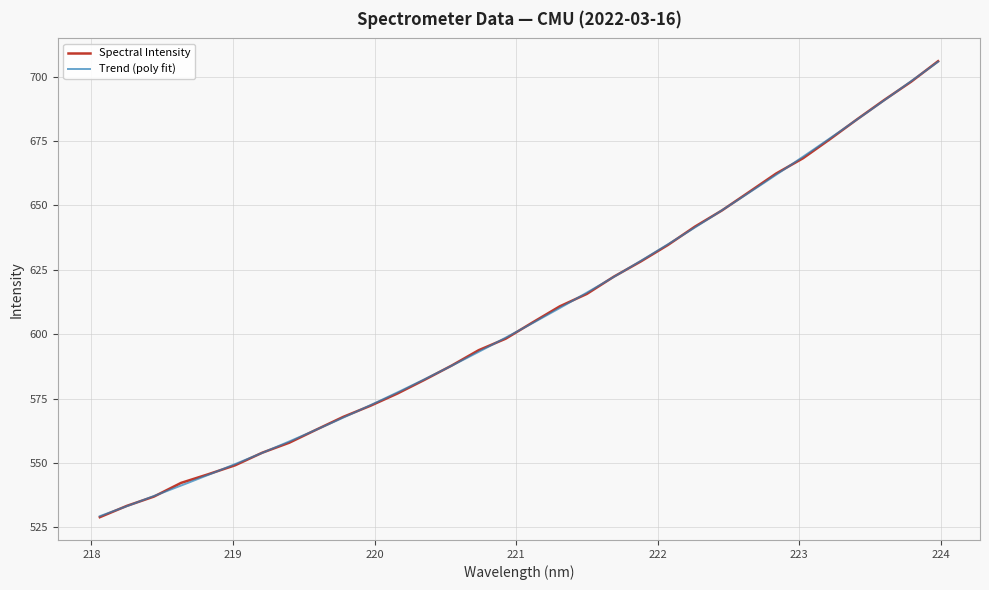

At which label is the value closest to 617?

221.4993